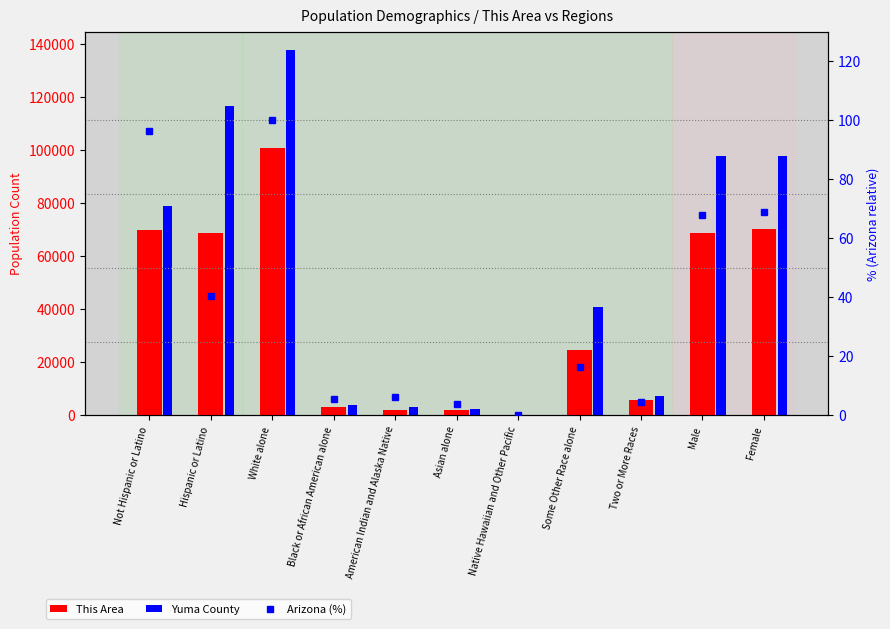

What is the difference between the maximum and minimum values in the Yuma County series?

137575.0